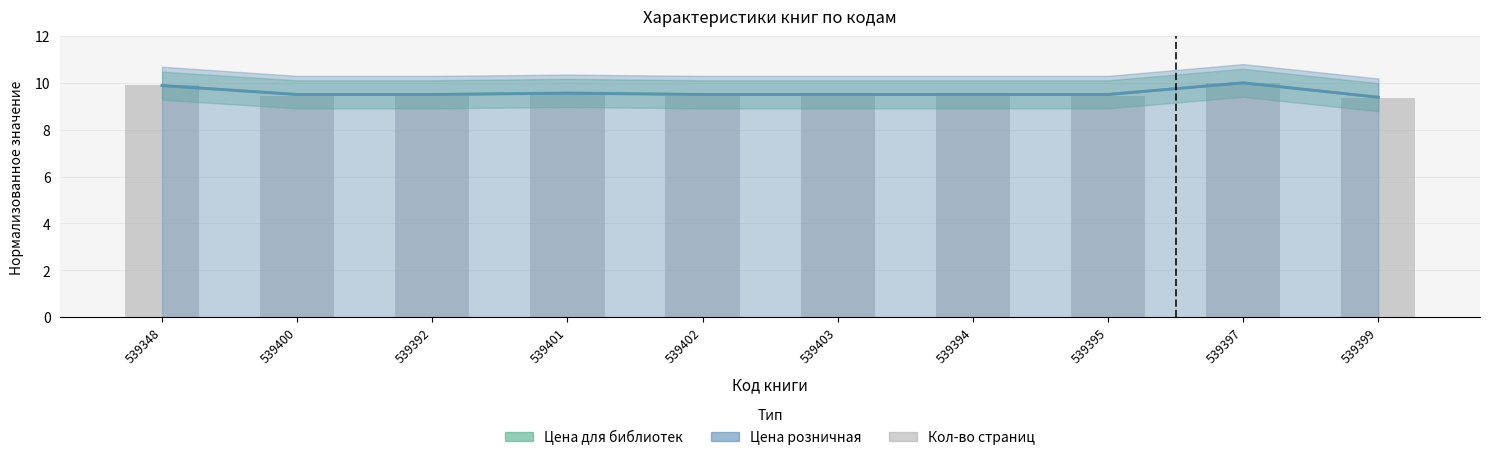

What is the sum of the Цена розничная values at 539394 and 539395?

19.0